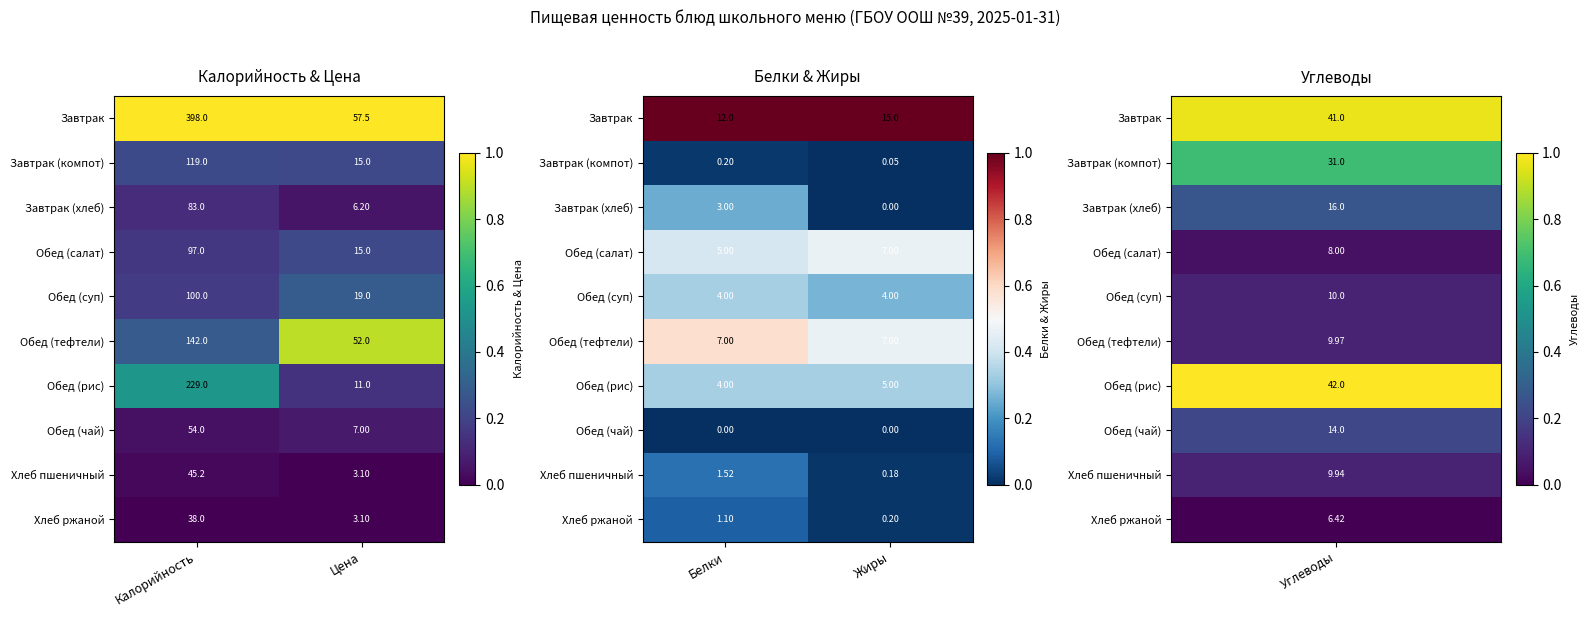

At which category does the chart reach its minimum across all series?

Жиры